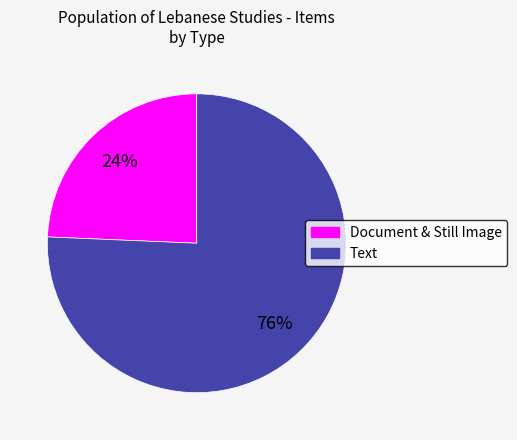

Is there any slice that represents more than half of the pie?

Yes